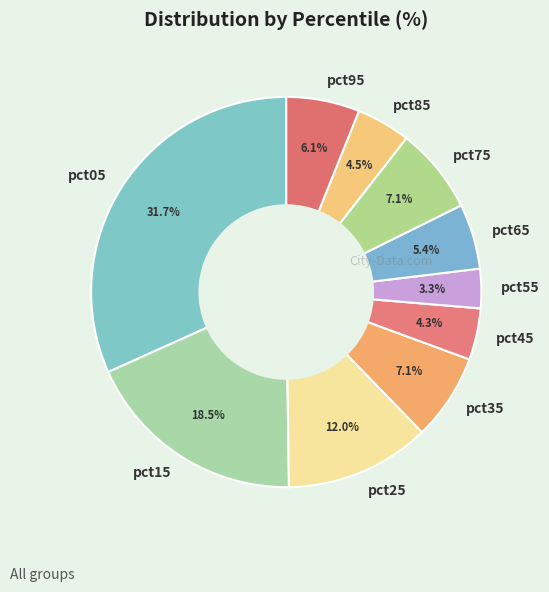

What percentage is the pct75 slice, to the nearest percent?

7%